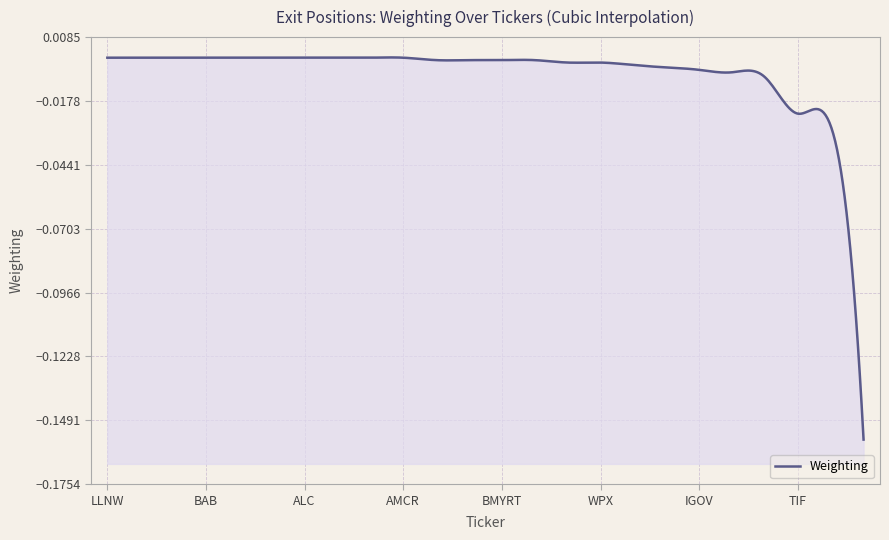

List the labels in order of value, largest first.

LLNW, INGR, ALK, BAB, GWPH, PSTI, ALC, AIGWS, EFT, AMCR, CAMP, IYH, BMYRT, WELL, MKL, WPX, IGV, AGG, IGOV, RWR, TPL, TIF, BLV, IFF